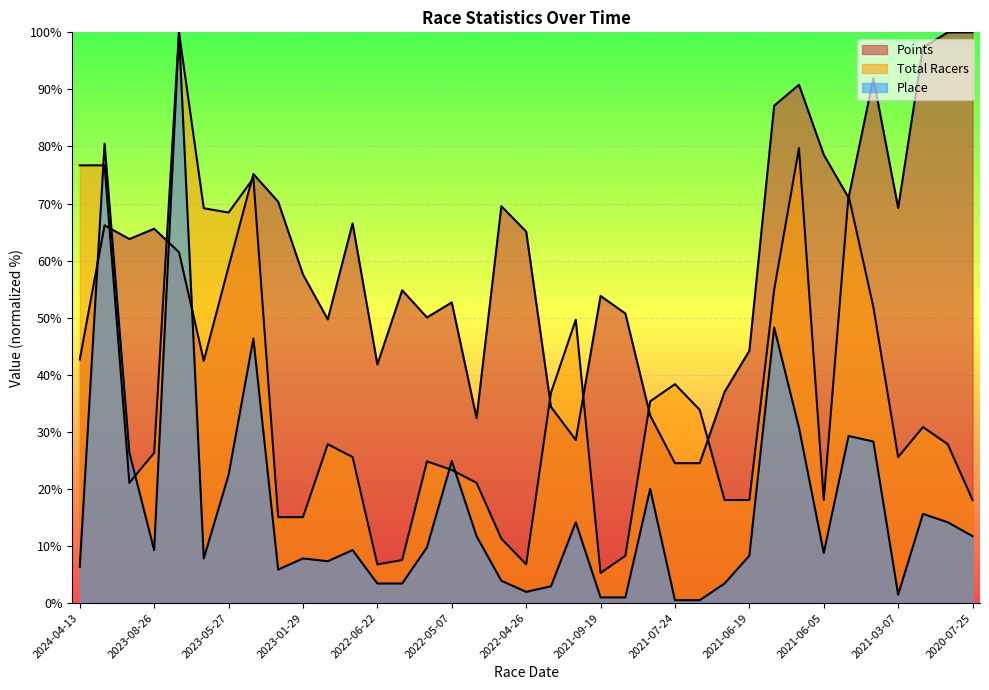

Is the value of Total Racers at 2021-06-20 greater than the value of Place at 2021-07-24?

Yes